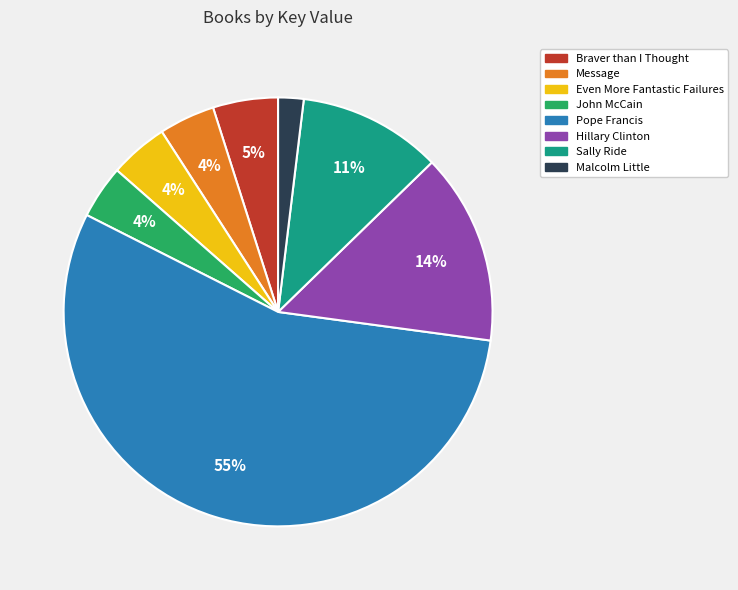

What is the largest slice in the pie chart?

Pope Francis